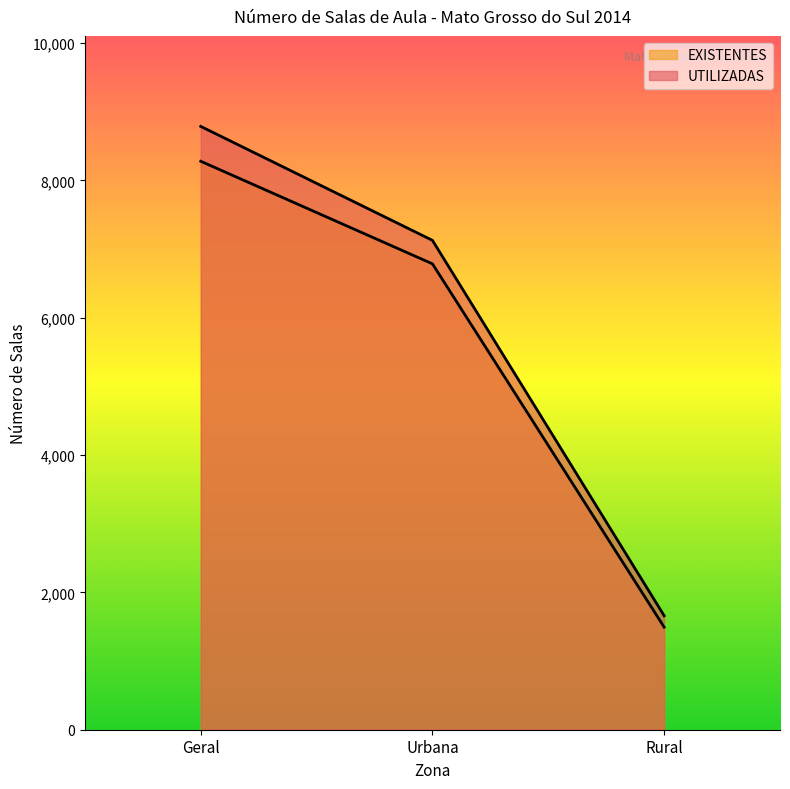

How many EXISTENTES values are between 1494 and 8280?

3